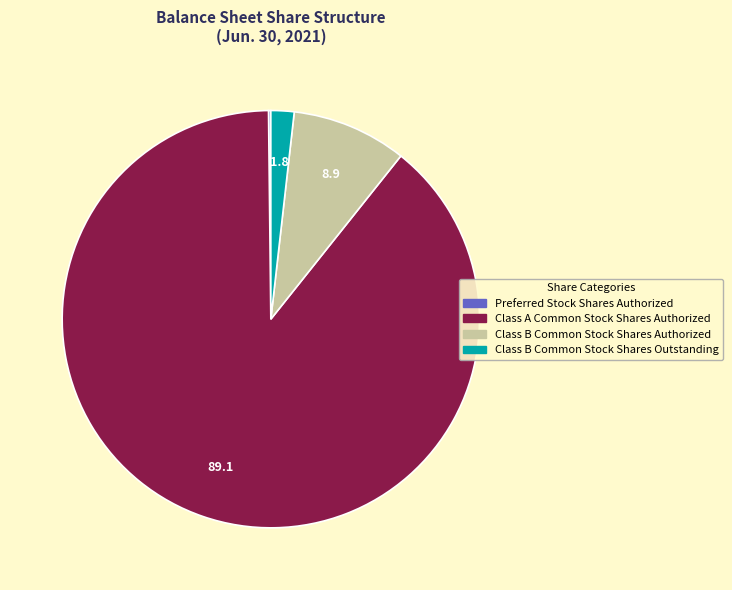

True or false: Class B Common Stock Shares Outstanding accounts for 2% of the total.

True